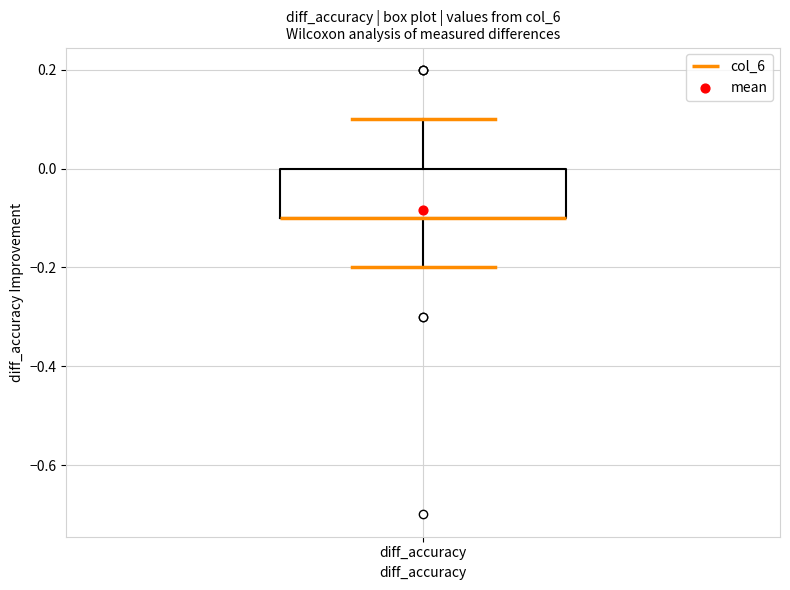

Where is the lower edge of the box for diff_accuracy on the y-axis? The values are not printed on the chart, so give them approximately, as read against the axis.

-0.1